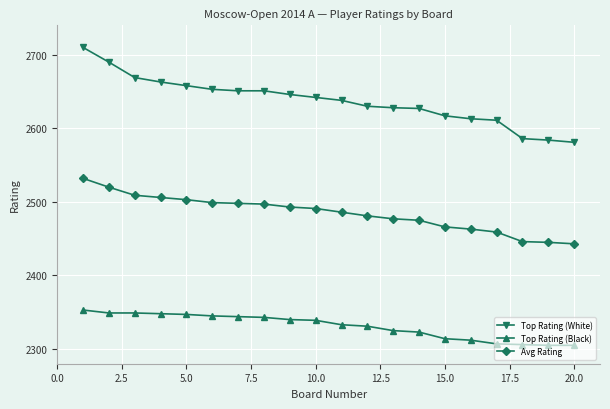

True or false: Avg Rating and Top Rating (Black) intersect in this chart.

False